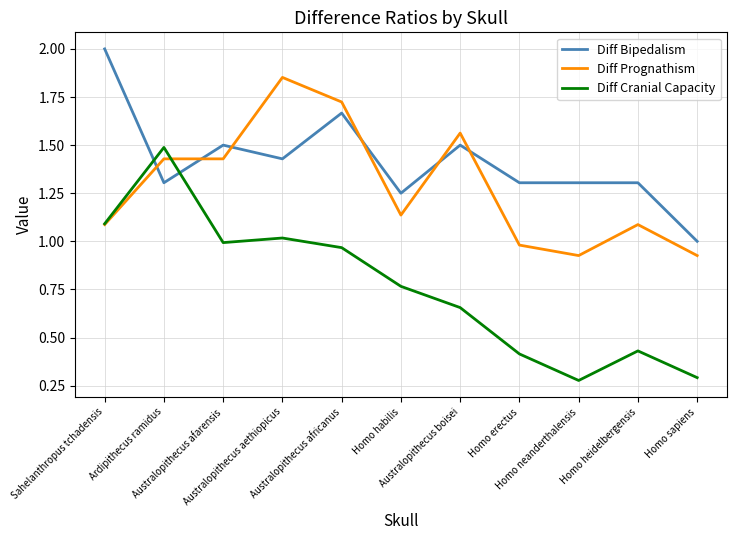

Does the chart display data point markers on the line(s)?

No